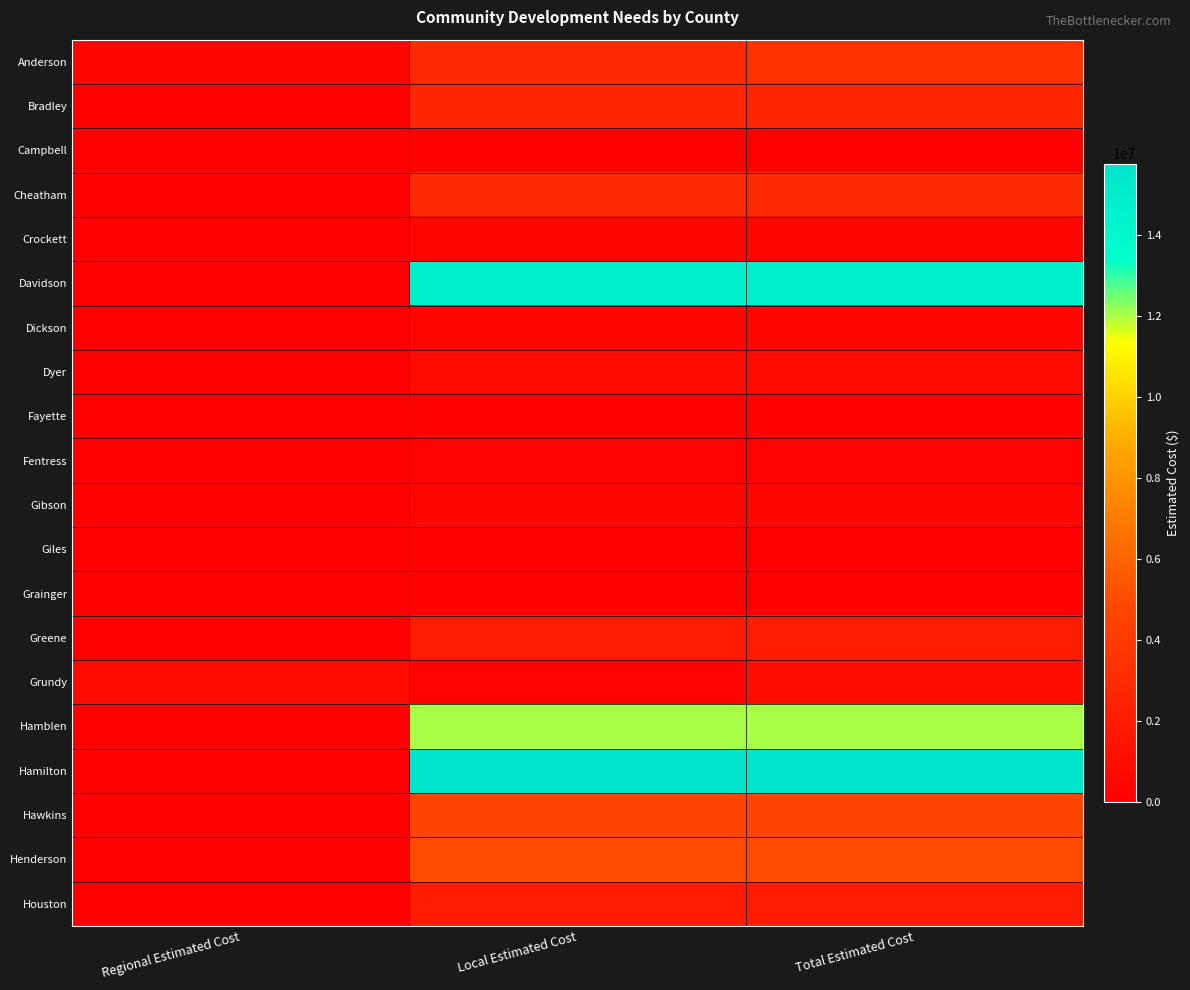

Reading right to left, list all the values displayed in this chart.

Anderson: Total Estimated Cost=3474000	Local Estimated Cost=2950000	Regional Estimated Cost=524000
Bradley: Total Estimated Cost=2652280	Local Estimated Cost=2652280	Regional Estimated Cost=0
Campbell: Total Estimated Cost=100000	Local Estimated Cost=0	Regional Estimated Cost=100000
Cheatham: Total Estimated Cost=3000000	Local Estimated Cost=3000000	Regional Estimated Cost=0
Crockett: Total Estimated Cost=500000	Local Estimated Cost=500000	Regional Estimated Cost=0
Davidson: Total Estimated Cost=14800000	Local Estimated Cost=14800000	Regional Estimated Cost=0
Dickson: Total Estimated Cost=450000	Local Estimated Cost=450000	Regional Estimated Cost=0
Dyer: Total Estimated Cost=800000	Local Estimated Cost=800000	Regional Estimated Cost=0
Fayette: Total Estimated Cost=219686	Local Estimated Cost=219686	Regional Estimated Cost=0
Fentress: Total Estimated Cost=300000	Local Estimated Cost=300000	Regional Estimated Cost=0
Gibson: Total Estimated Cost=500000	Local Estimated Cost=500000	Regional Estimated Cost=0
Giles: Total Estimated Cost=50000	Local Estimated Cost=50000	Regional Estimated Cost=0
Grainger: Total Estimated Cost=108504	Local Estimated Cost=108504	Regional Estimated Cost=0
Greene: Total Estimated Cost=2000000	Local Estimated Cost=2000000	Regional Estimated Cost=0
Grundy: Total Estimated Cost=1090000	Local Estimated Cost=250000	Regional Estimated Cost=840000
Hamblen: Total Estimated Cost=12000000	Local Estimated Cost=12000000	Regional Estimated Cost=0
Hamilton: Total Estimated Cost=15752463	Local Estimated Cost=15752463	Regional Estimated Cost=0
Hawkins: Total Estimated Cost=4700000	Local Estimated Cost=4700000	Regional Estimated Cost=0
Henderson: Total Estimated Cost=5000000	Local Estimated Cost=5000000	Regional Estimated Cost=0
Houston: Total Estimated Cost=2000000	Local Estimated Cost=2000000	Regional Estimated Cost=0